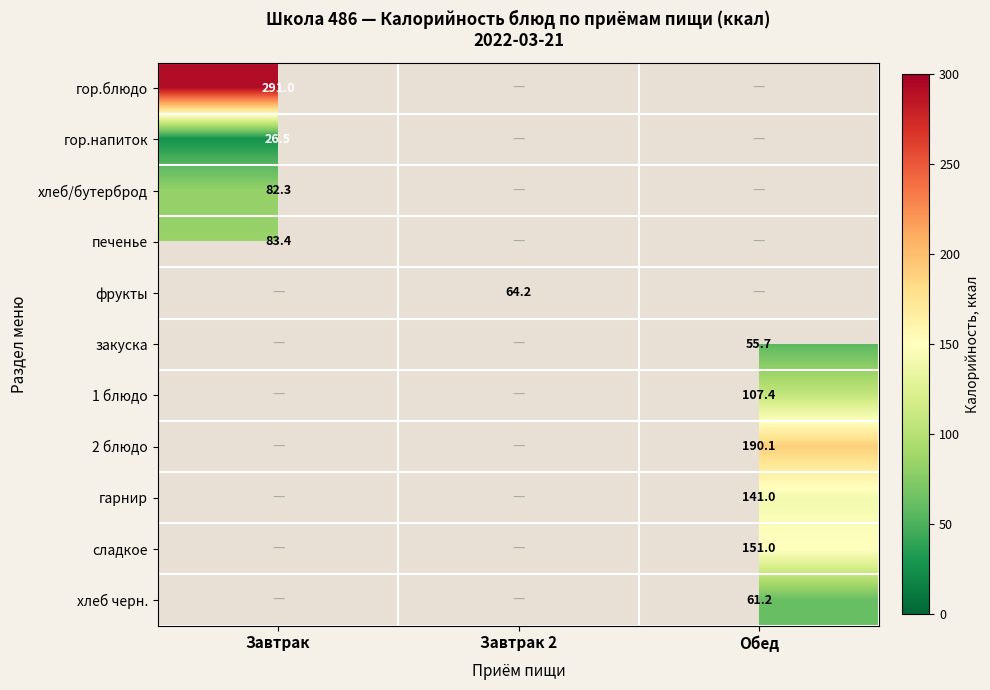

True or false: хлеб/бутерброд has a value of 82.3 at Завтрак.

True